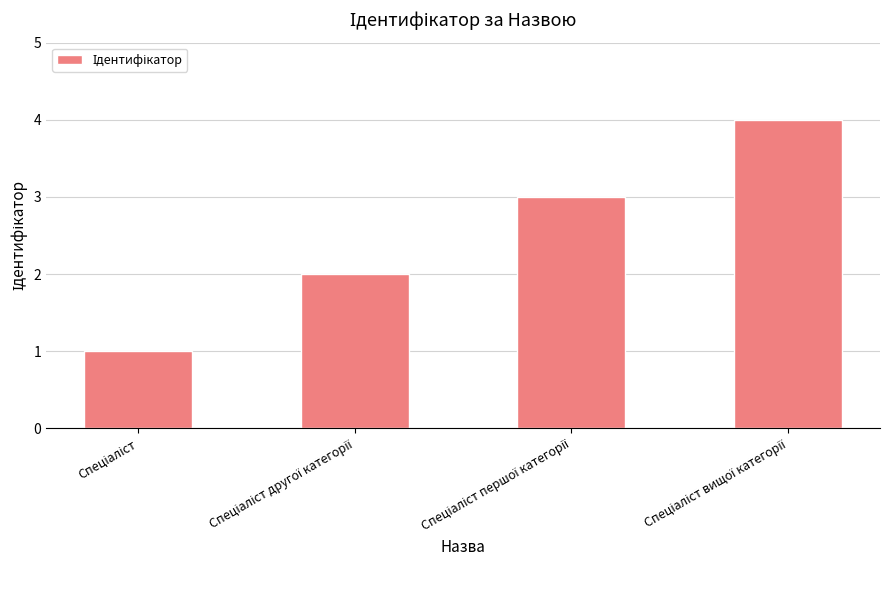

What is the greatest value displayed?

4